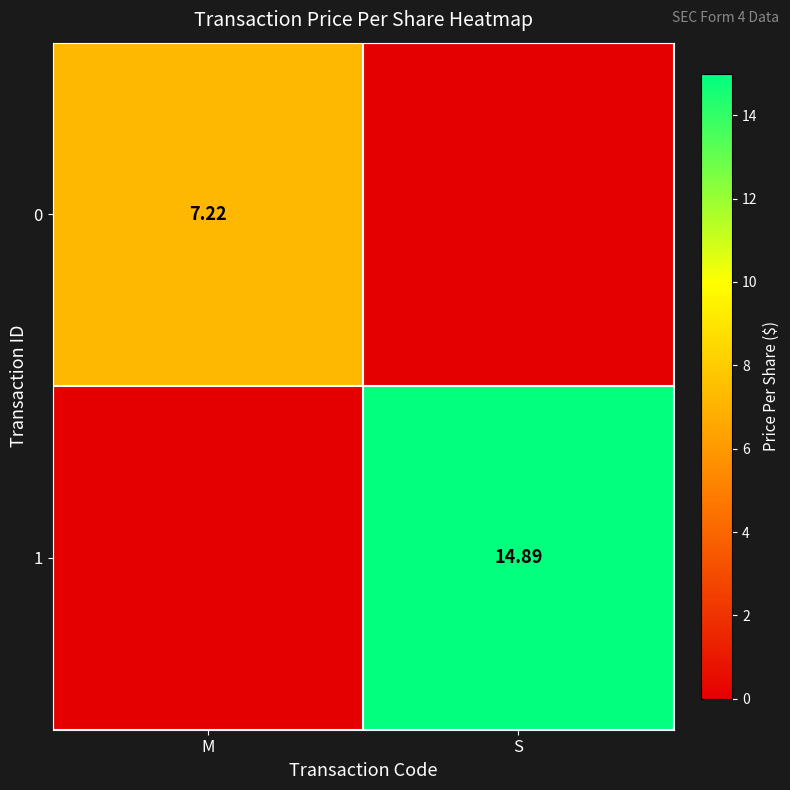

What is the spread (max minus min) of values at S?

14.9